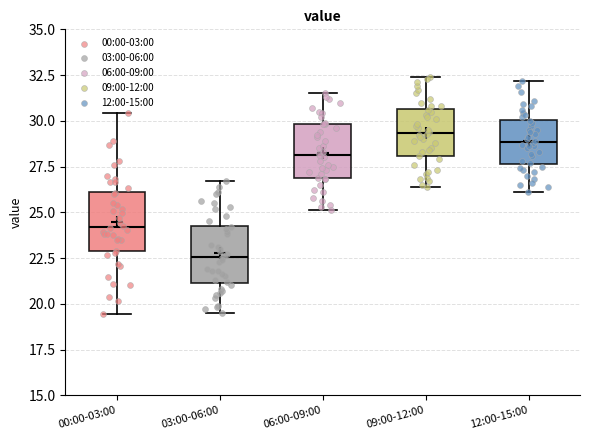

Where does the lower whisker of the box for 03:00-06:00 end on the y-axis? The values are not printed on the chart, so give them approximately, as read against the axis.

19.5